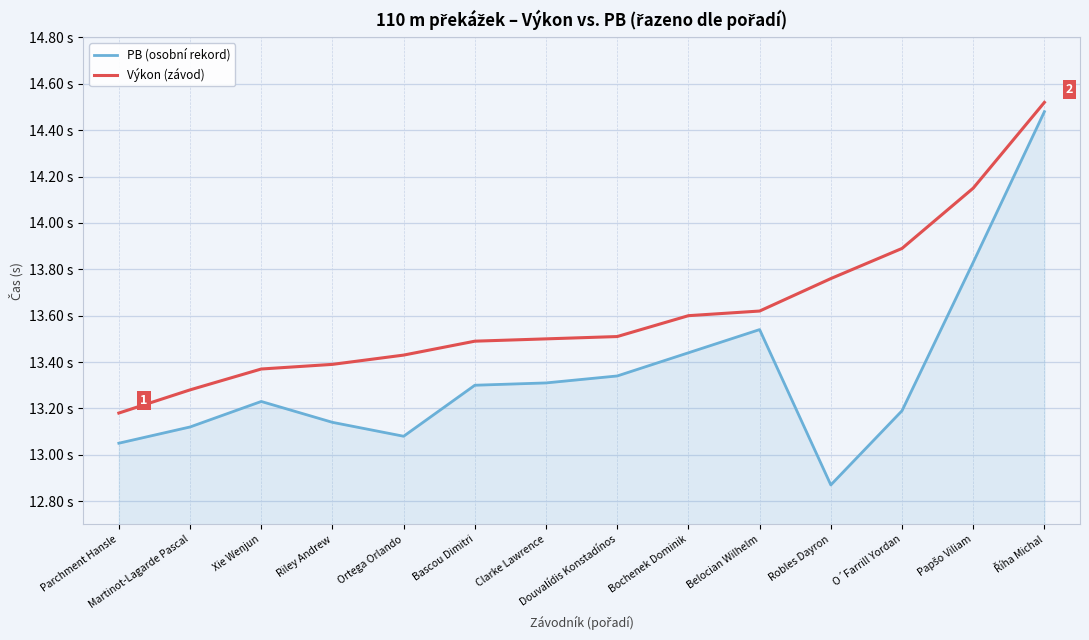

Reading left to right, what are all the values shown in this chart?

PB (osobní rekord): 13.1	13.1	13.2	13.1	13.1	13.3	13.3	13.3	13.4	13.5	12.9	13.2	13.8	14.5
Výkon (závod): 13.2	13.3	13.4	13.4	13.4	13.5	13.5	13.5	13.6	13.6	13.8	13.9	14.2	14.5